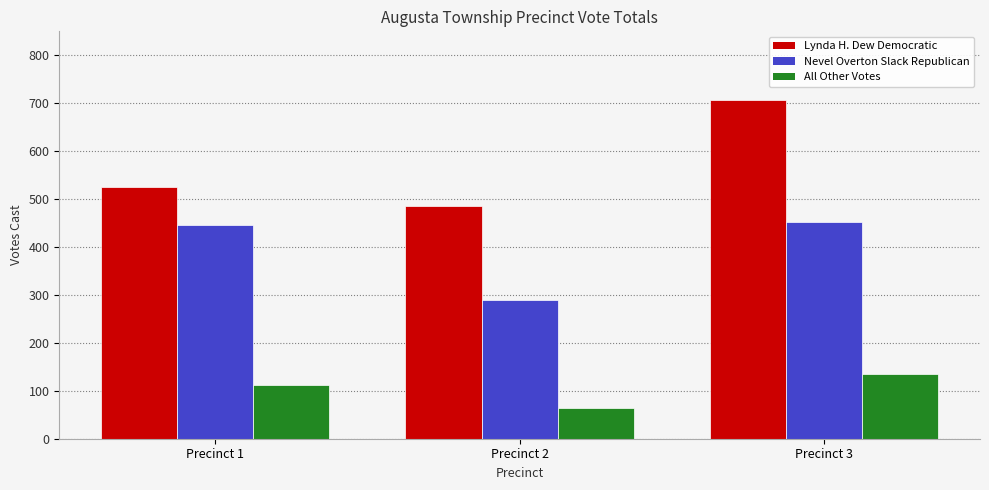

Count the number of categories in the chart.

3